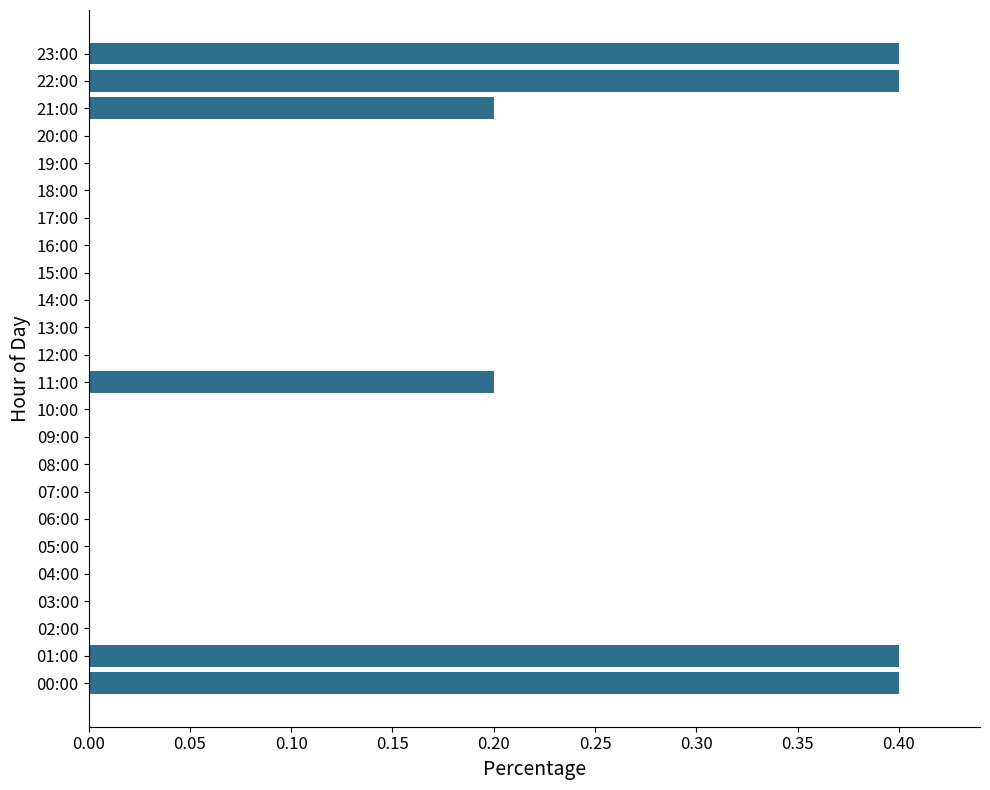

Count the number of data series in this chart.

1